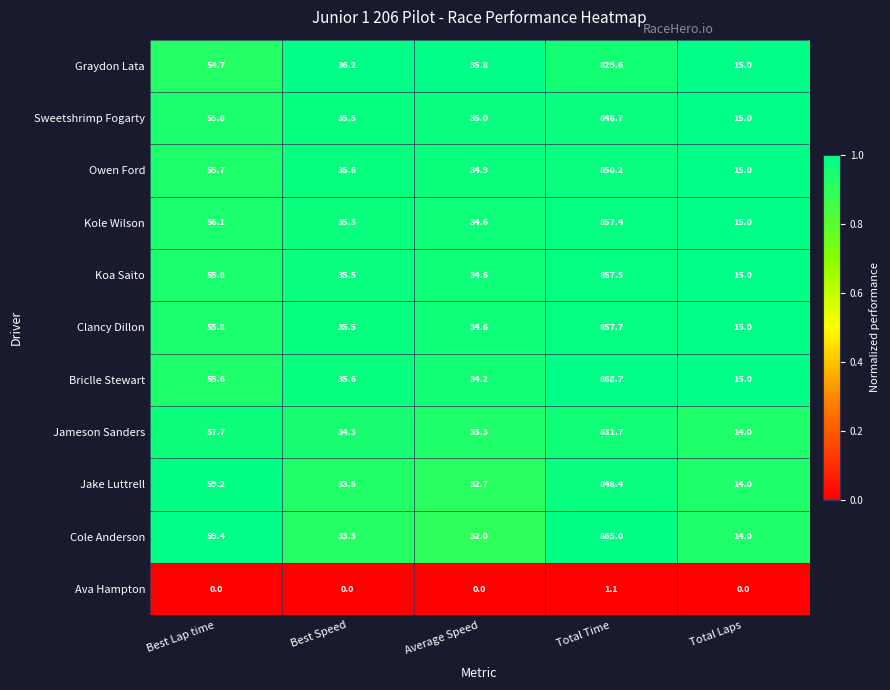

Rank the series by their maximum value, from highest to lowest.

Briclle Stewart, Cole Anderson, Clancy Dillon, Koa Saito, Kole Wilson, Owen Ford, Sweetshrimp Fogarty, Jake Luttrell, Jameson Sanders, Graydon Lata, Ava Hampton